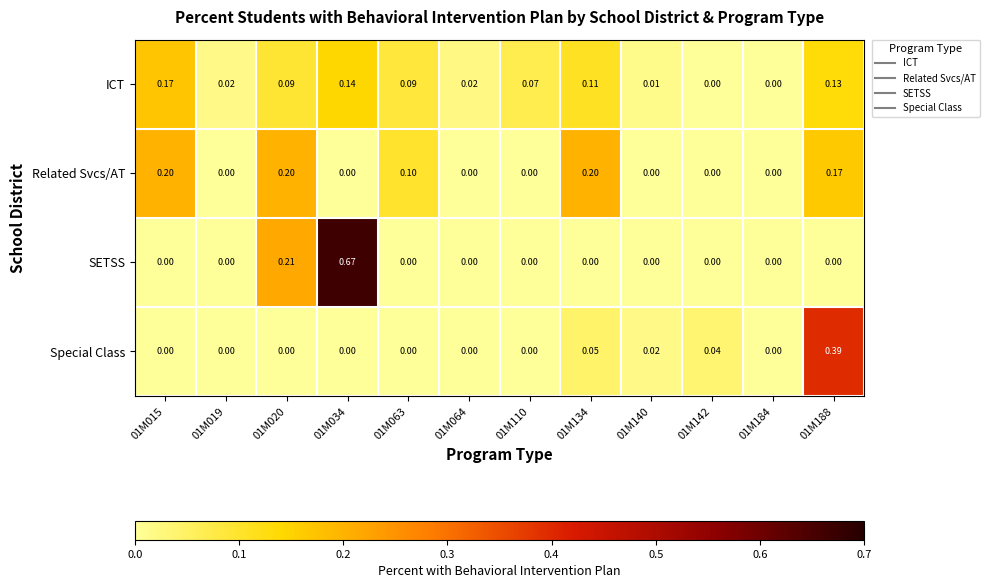

How many data points does each series have?

12